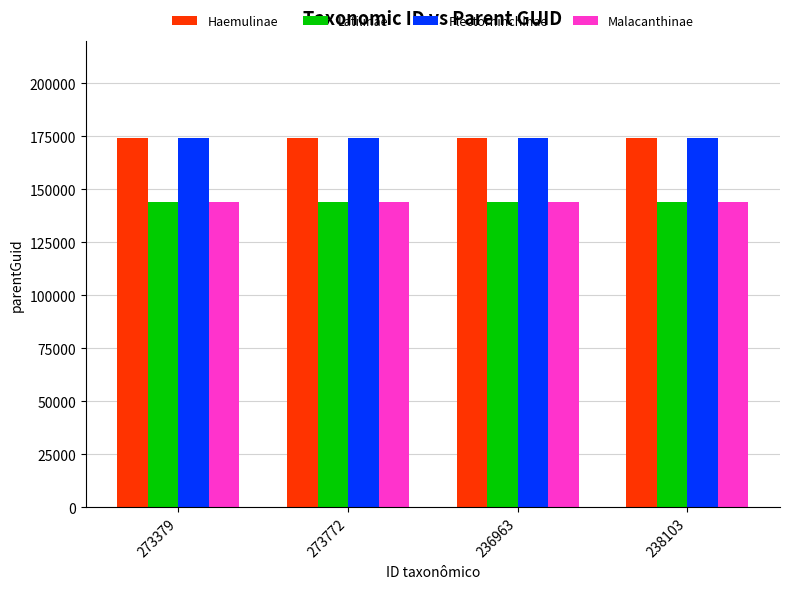

What is the sum of all Malacanthinae values?

575424